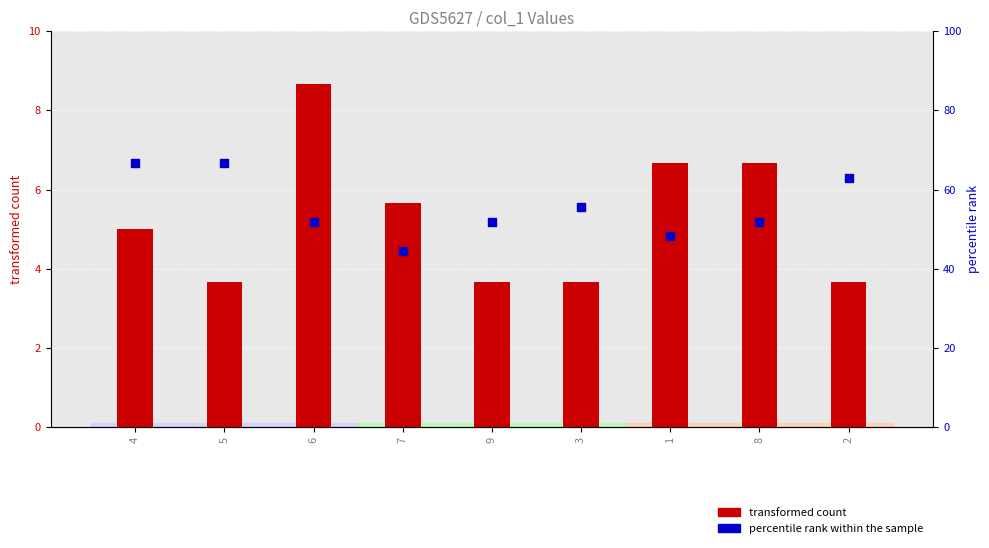

Which series contains the highest Y value?

percentile rank within the sample